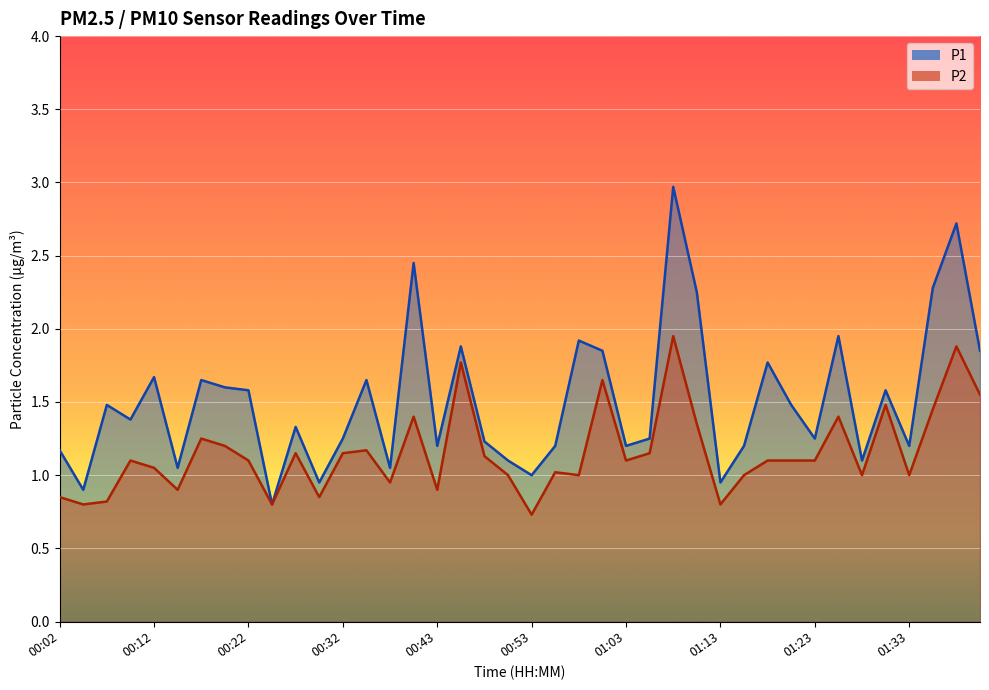

Reading left to right, extract all data points from this chart.

P1: 1.2	0.9	1.5	1.4	1.7	1.1	1.6	1.6	1.6	0.8	1.3	0.9	1.2	1.6	1.1	2.5	1.2	1.9	1.2	1.1	1.0	1.2	1.9	1.9	1.2	1.2	3.0	2.2	0.9	1.2	1.8	1.5	1.2	1.9	1.1	1.6	1.2	2.3	2.7	1.9
P2: 0.8	0.8	0.8	1.1	1.1	0.9	1.2	1.2	1.1	0.8	1.1	0.8	1.1	1.2	0.9	1.4	0.9	1.8	1.1	1.0	0.7	1.0	1.0	1.6	1.1	1.1	1.9	1.4	0.8	1.0	1.1	1.1	1.1	1.4	1.0	1.5	1.0	1.4	1.9	1.6